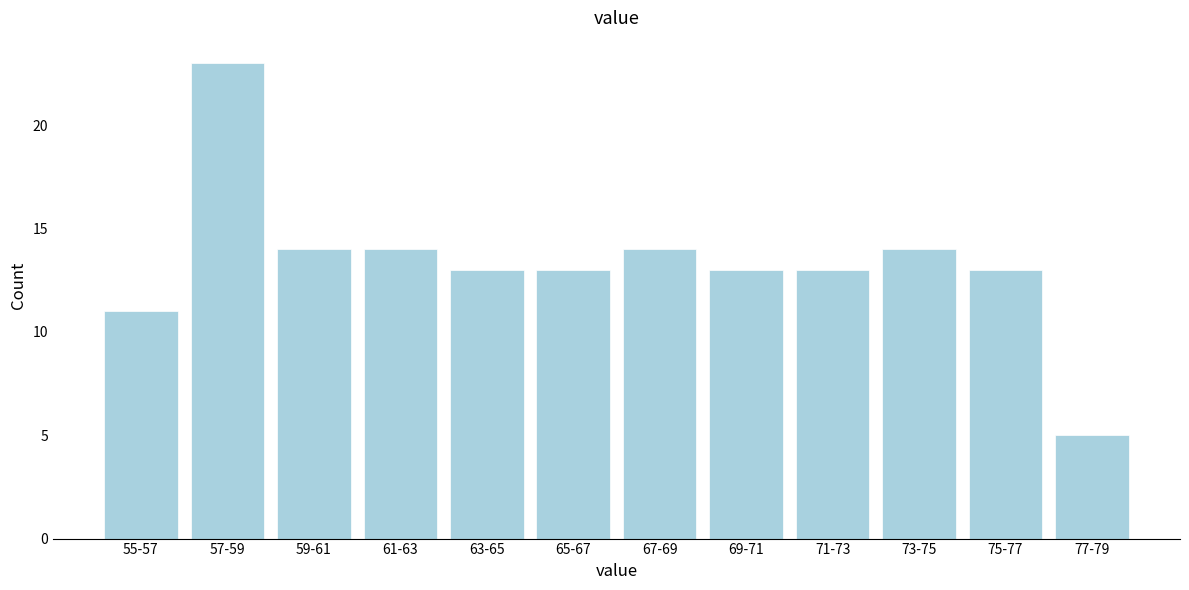

Reading left to right, extract all data points from this chart.

11	23	14	14	13	13	14	13	13	14	13	5